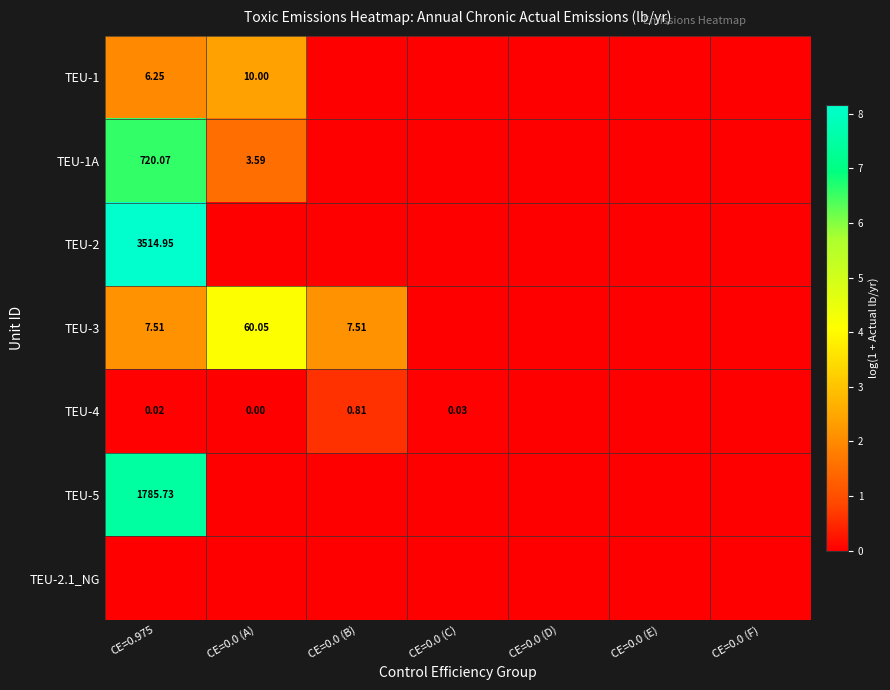

Is it true that TEU-2 equals 0.0 at CE=0.0 (E)?

True